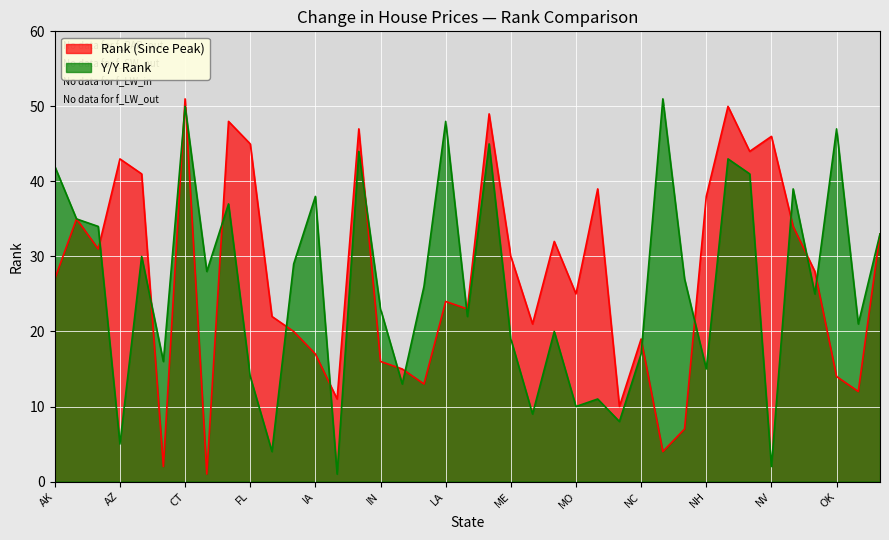

Where is the first local maximum for Rank (Since Peak)?

AL